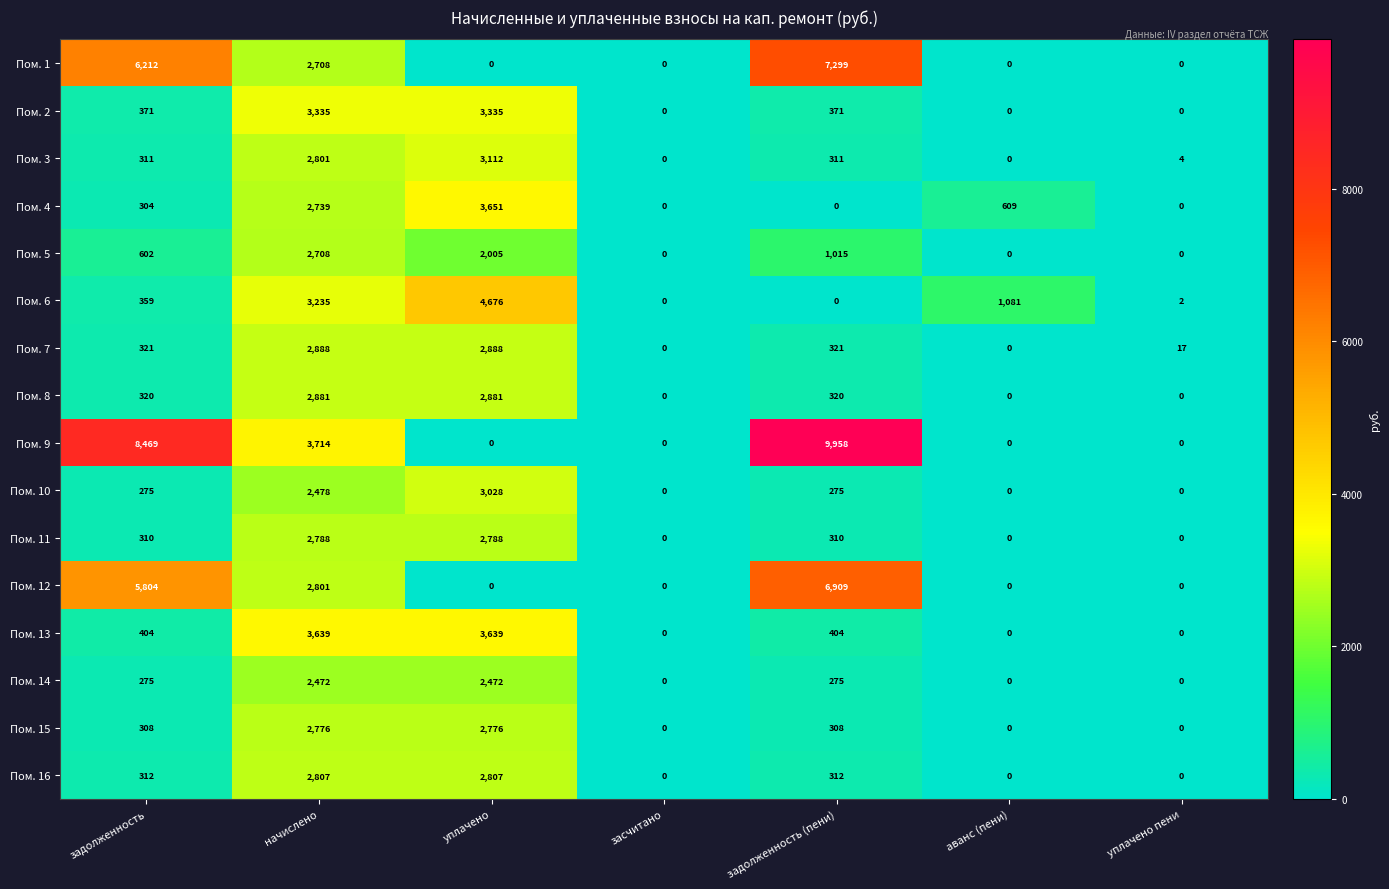

What value does the Пом. 2 series have at уплачено?

3335